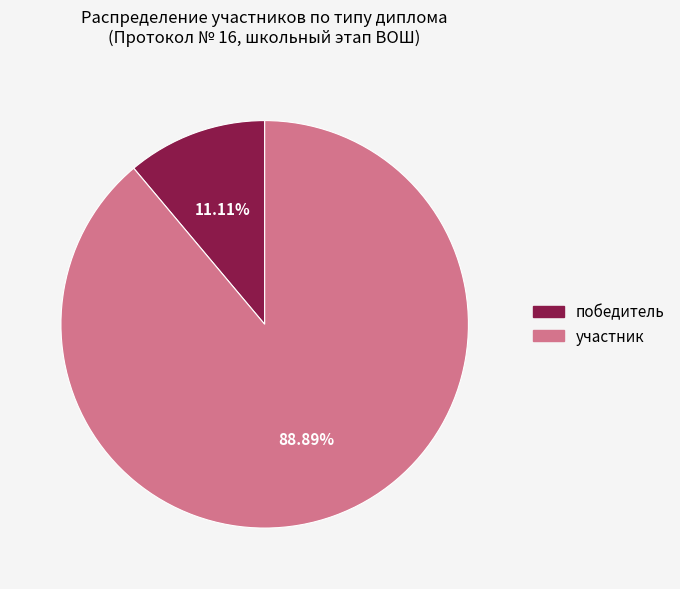

What is the majority slice?

участник